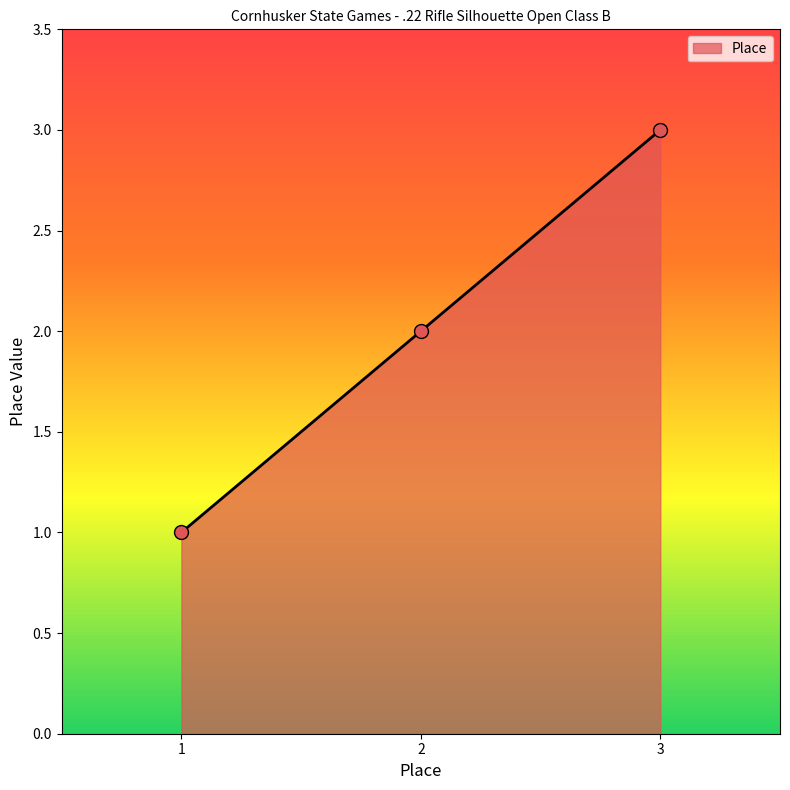

Which has a higher value, 1 or 2?

2